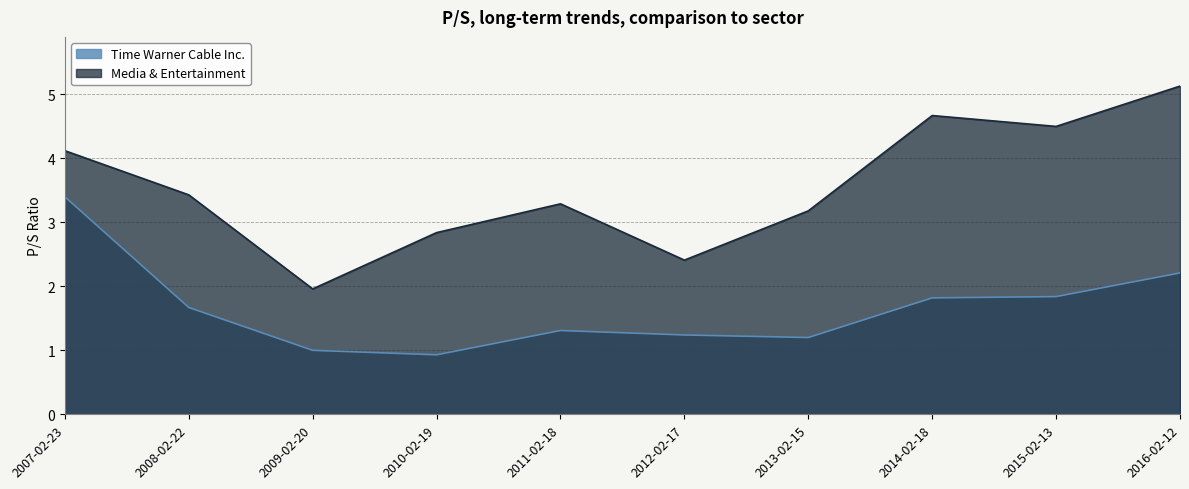

What is the value of the Media & Entertainment point at the 7th from the left?

3.2